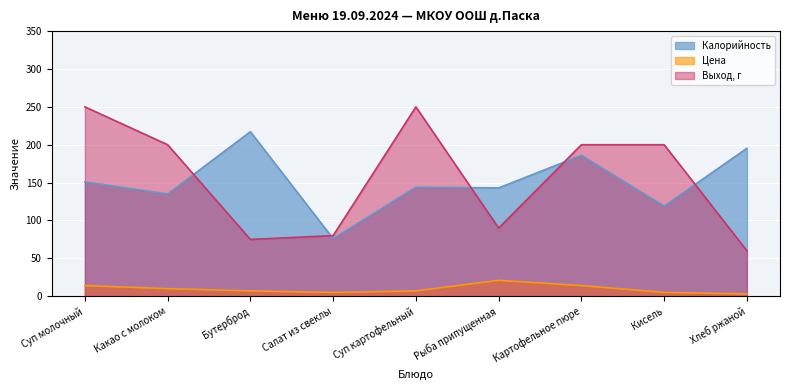

Which has a higher value, Кисель or Рыба припущенная?

Рыба припущенная